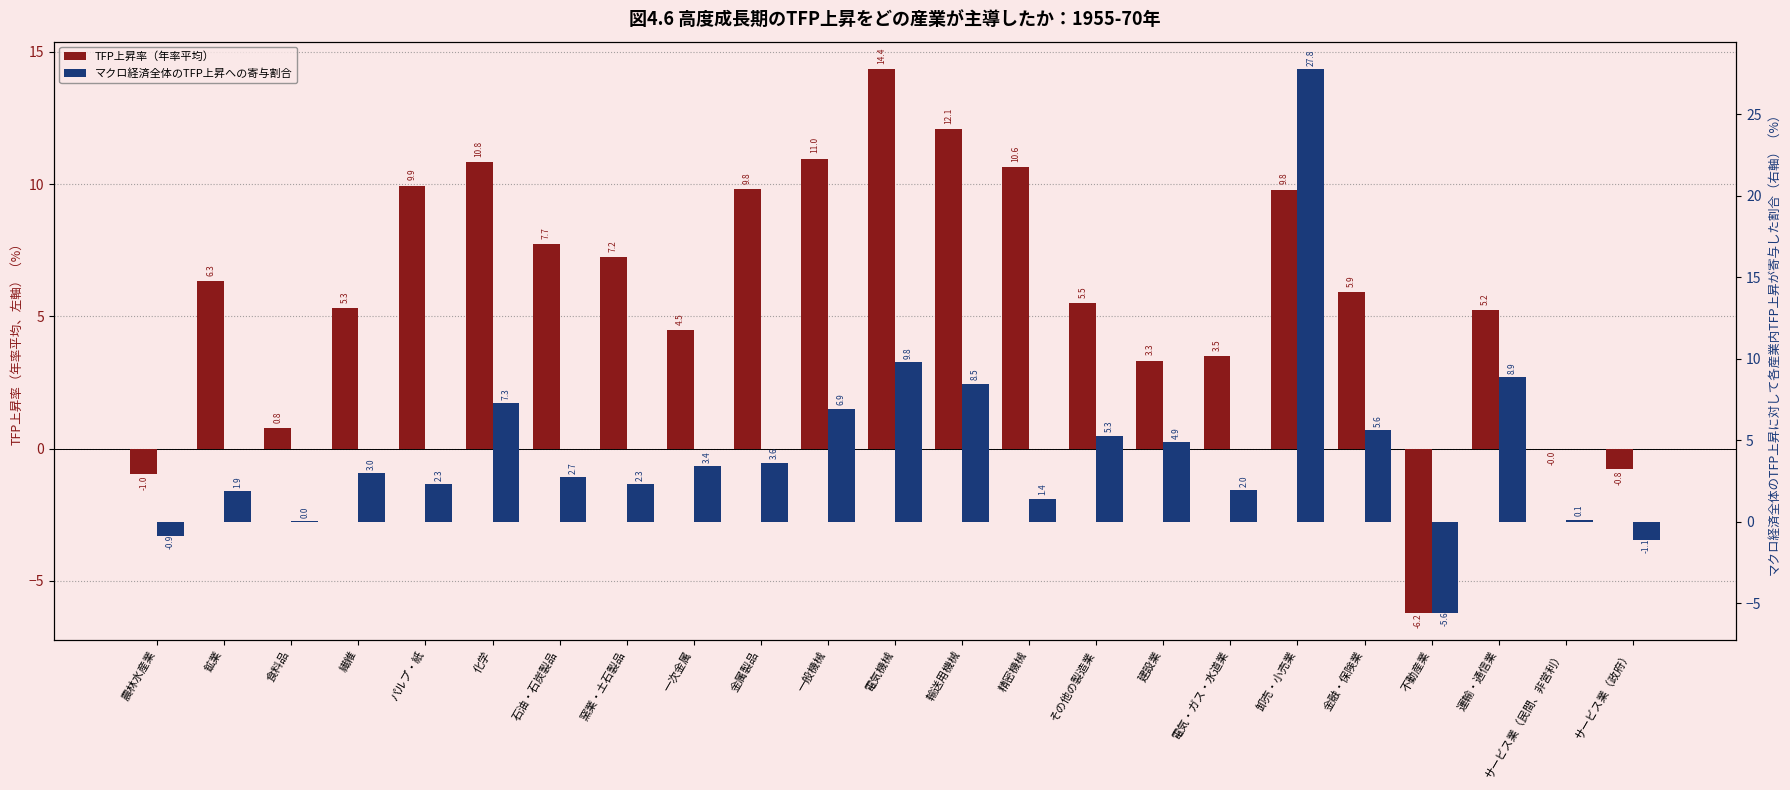

List the labels in order of TFP上昇率（年率平均） value, largest first.

電気機械, 輸送用機械, 一般機械, 化学, 精密機械, パルプ・紙, 金属製品, 卸売・小売業, 石油・石炭製品, 窯業・土石製品, 鉱業, 金融・保険業, その他の製造業, 繊維, 運輸・通信業, 一次金属, 電気・ガス・水道業, 建設業, 食料品, サービス業（民間、非営利）, サービス業（政府）, 農林水産業, 不動産業